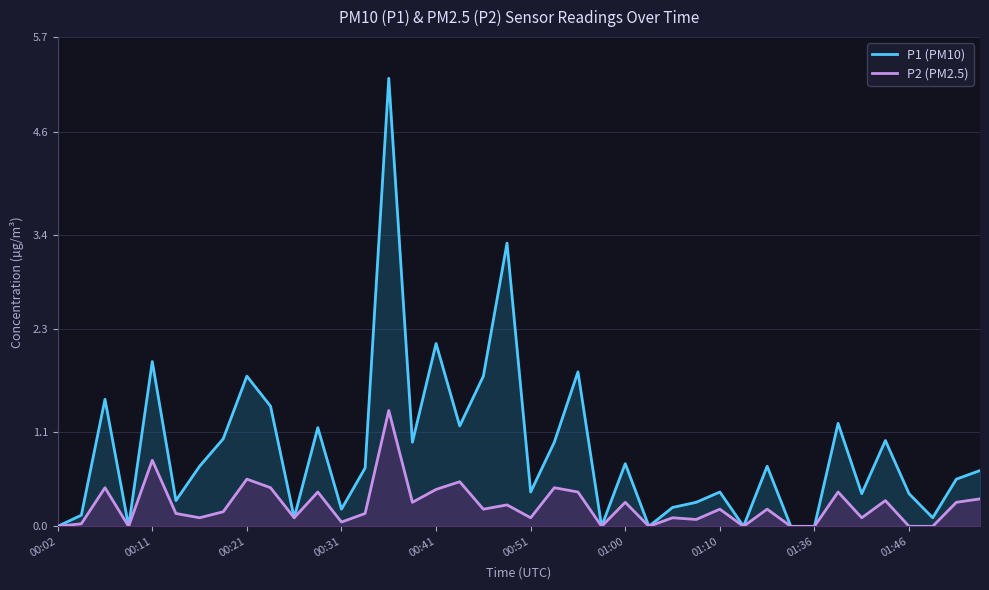

Rank the series by their maximum value, from highest to lowest.

P1 (PM10), P2 (PM2.5)